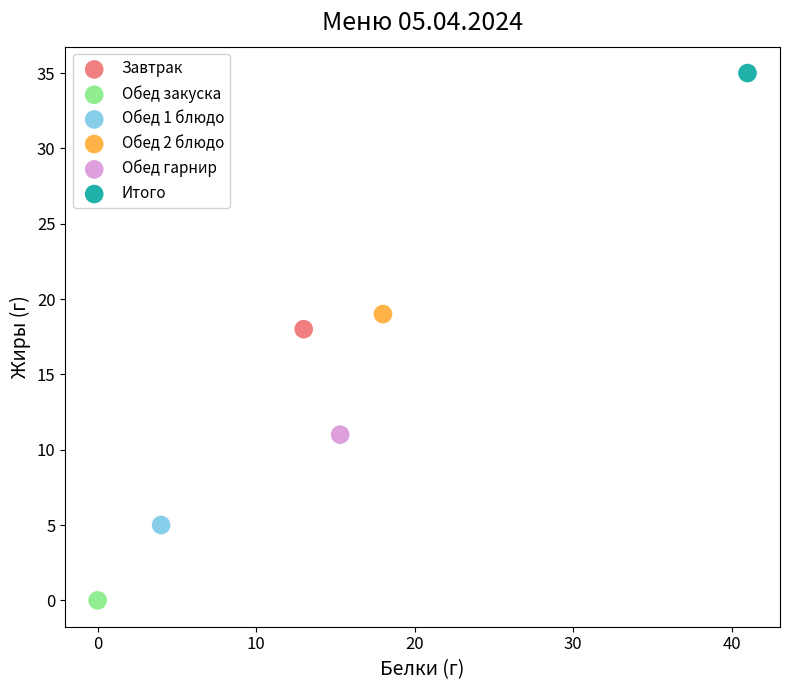

What are all the series names shown in the legend?

Завтрак, Обед закуска, Обед 1 блюдо, Обед 2 блюдо, Обед гарнир, Итого